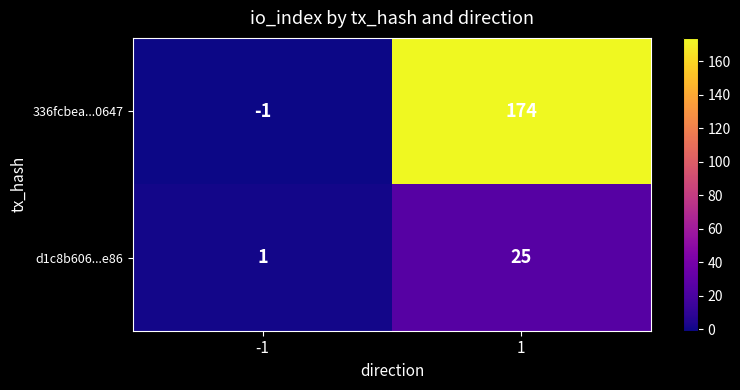

Is it true that 336fcbea...0647 equals 0 at -1?

False